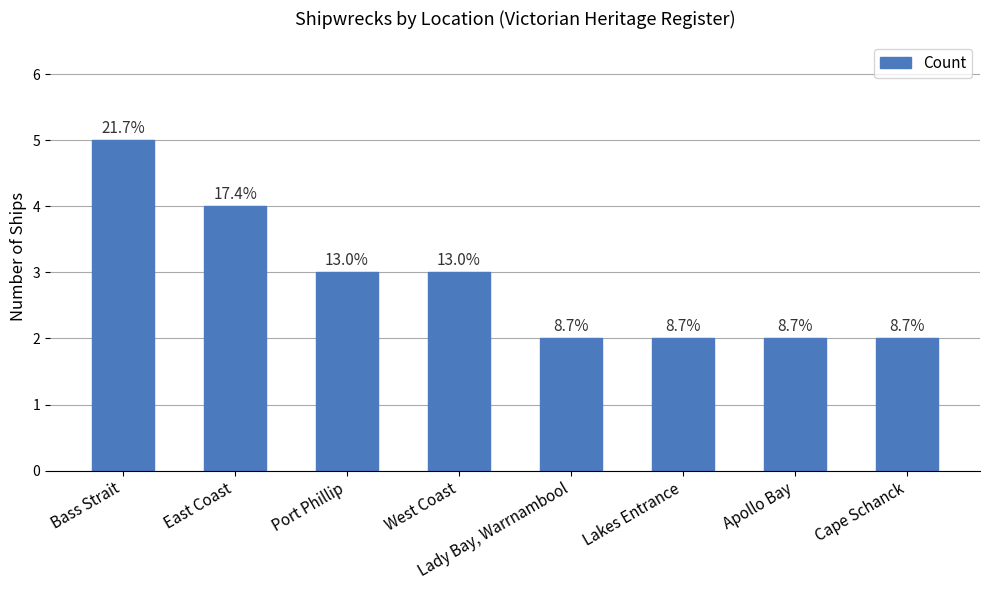

Rank the categories by value from highest to lowest.

Bass Strait, East Coast, Port Phillip, West Coast, Lady Bay, Warrnambool, Lakes Entrance, Apollo Bay, Cape Schanck